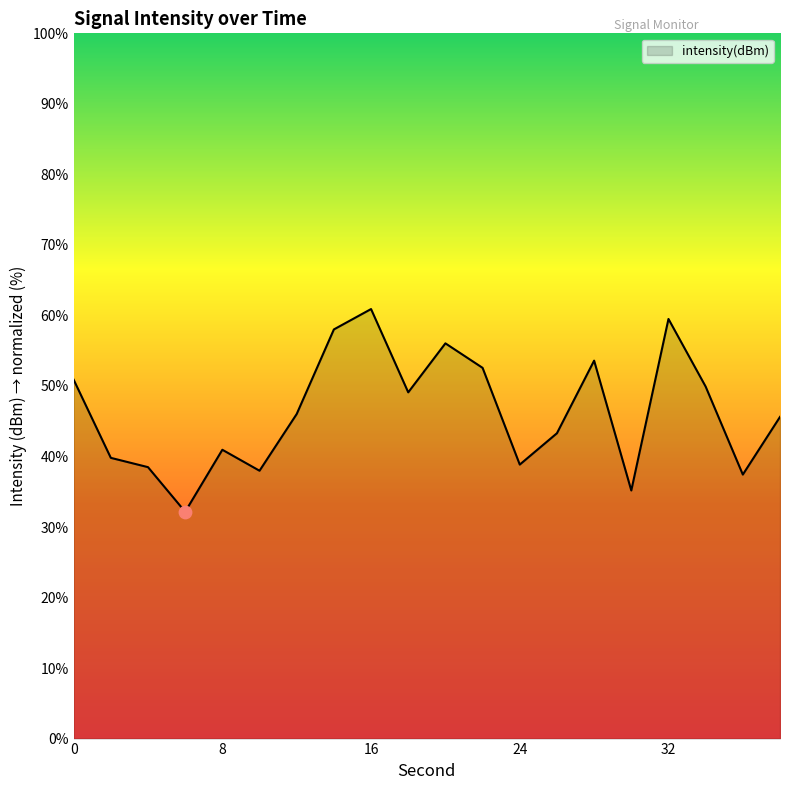

What is the difference between the maximum and minimum values?

28.7